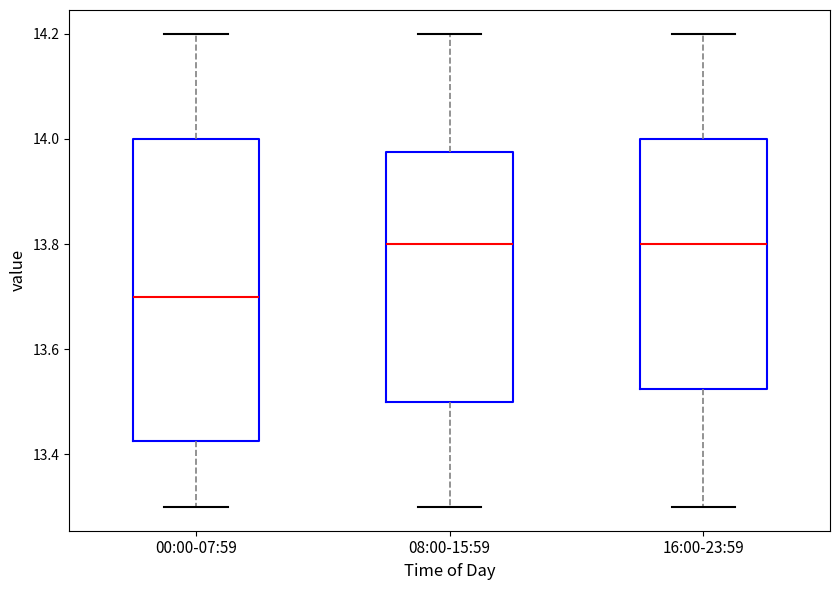

Reading left to right, read every box against the y-axis: the position of its median line, the range the box covers, and the ends of its whiskers. The values are not printed on the chart, so give them approximately, as read against the axis.

00:00-07:59: median 13.70, box 13.42 to 14.00, whiskers 13.30 to 14.20
08:00-15:59: median 13.80, box 13.50 to 13.98, whiskers 13.30 to 14.20
16:00-23:59: median 13.80, box 13.52 to 14.00, whiskers 13.30 to 14.20